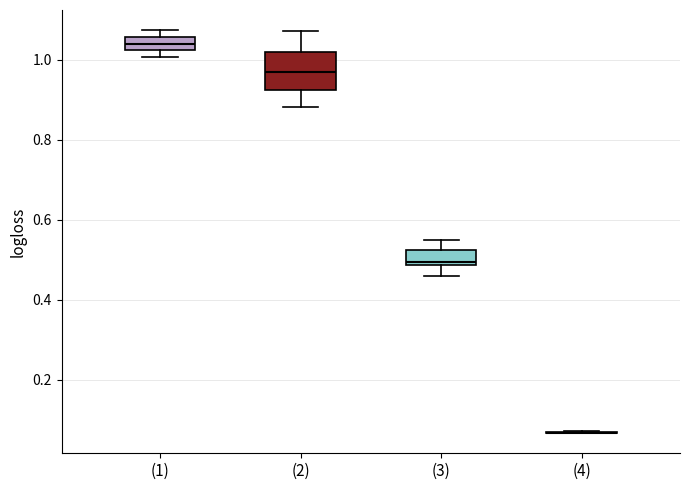

Where is the upper edge of the box for (3) on the y-axis? The values are not printed on the chart, so give them approximately, as read against the axis.

0.52